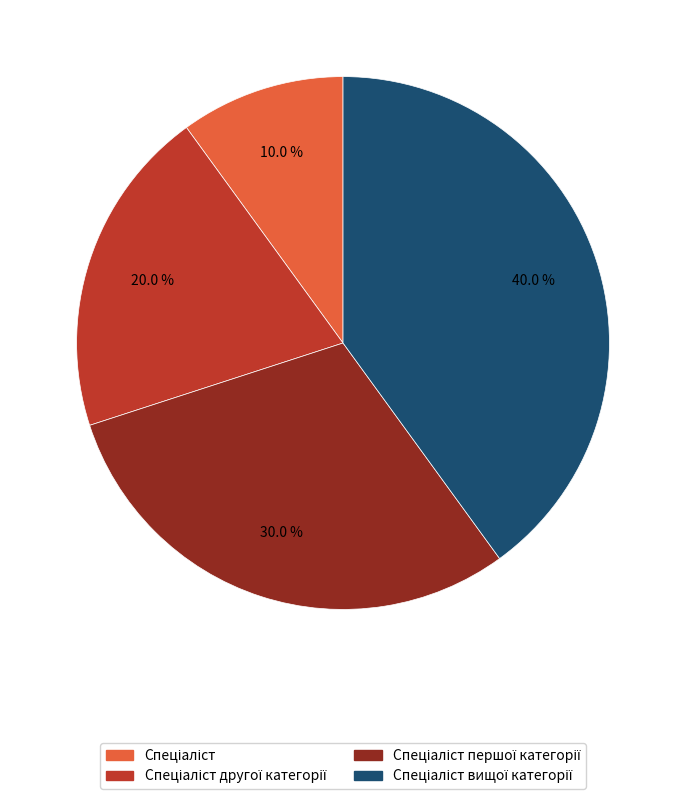

Does any single category account for the majority?

No